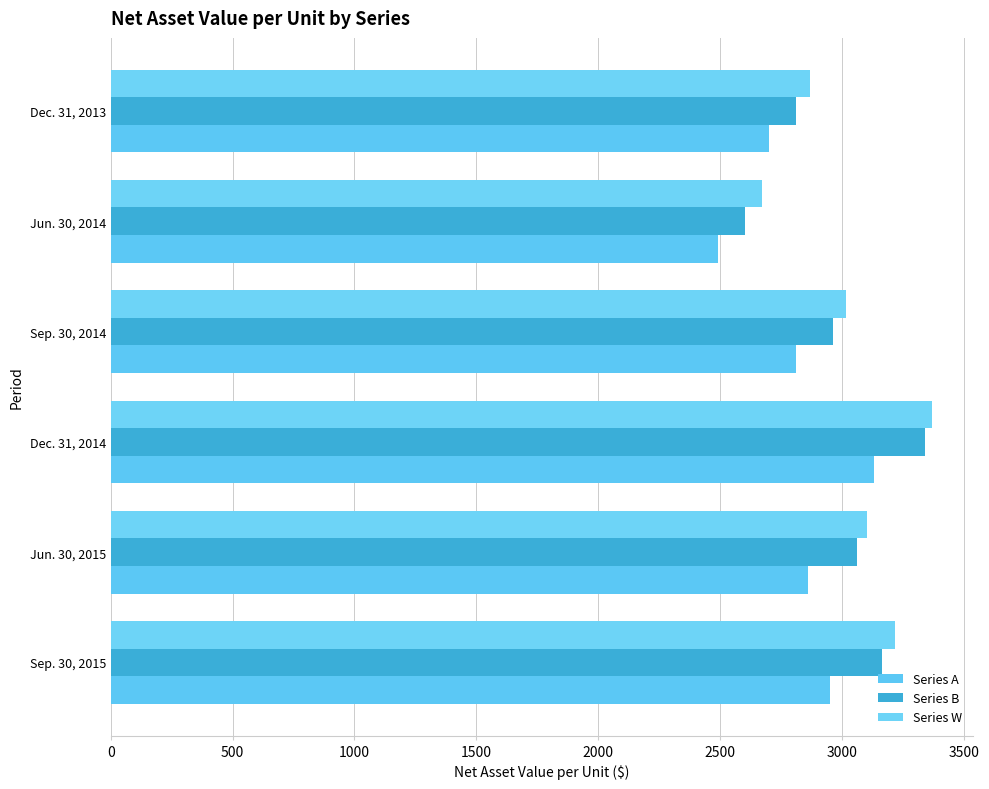

How many data points in Series B are less than 3062?

3